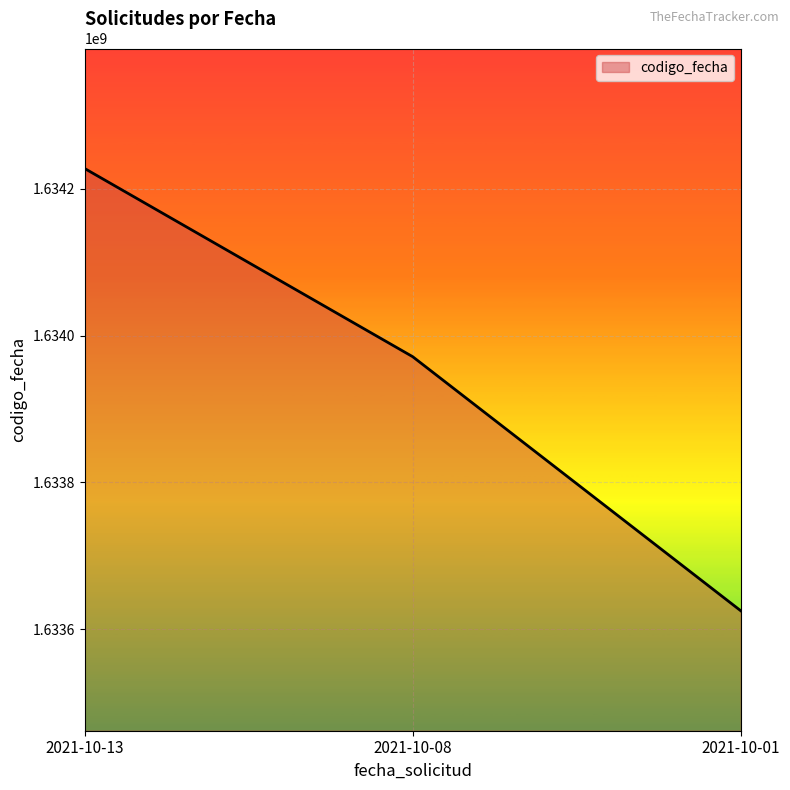

Reading left to right, list all the values displayed in this chart.

1634227512	1633971219	1633625239